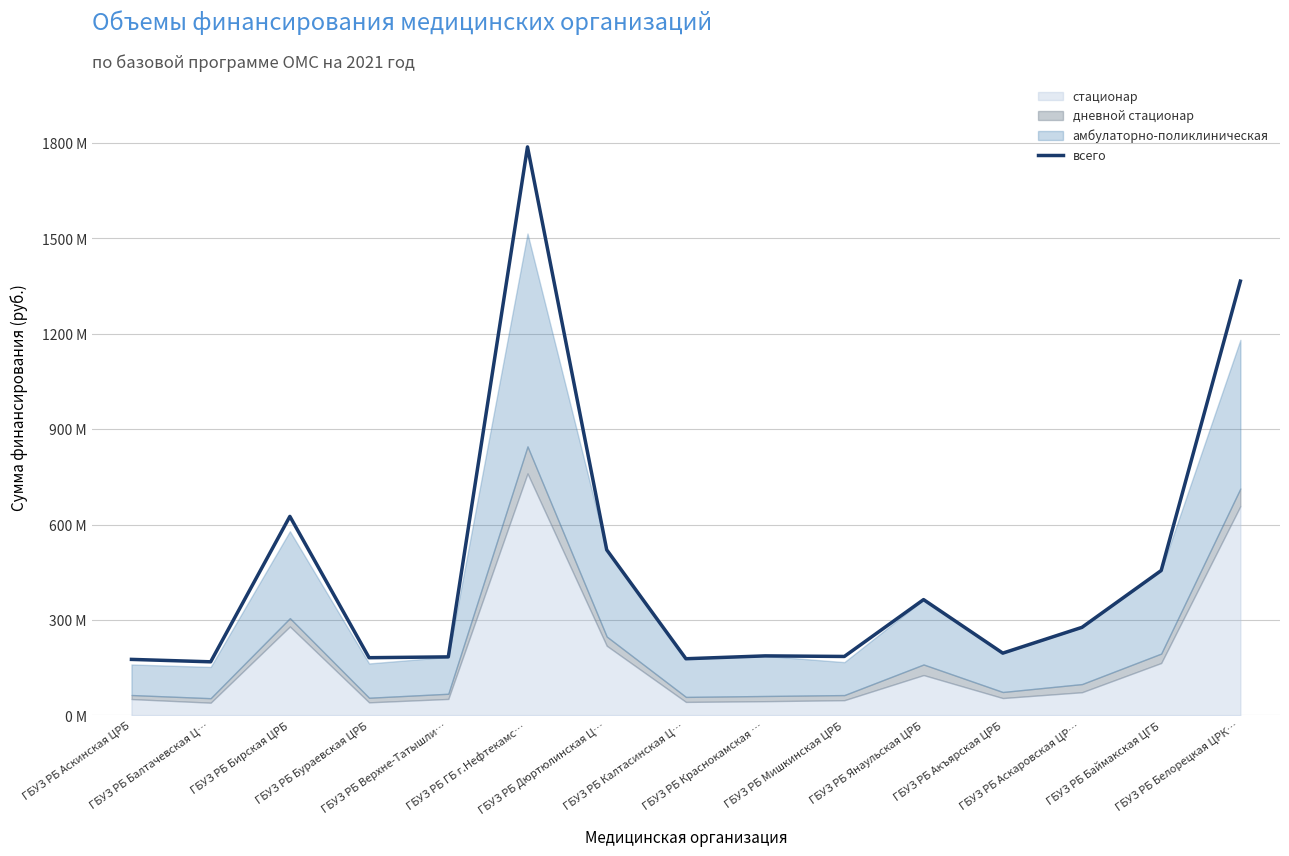

Reading left to right, what are all the values shown in this chart?

176223834	168612892	625745368	181539941	184094534	1787280929	520673142	178252632	187252886	185419539	364166473	195904677	276976261	455576280	1365283453